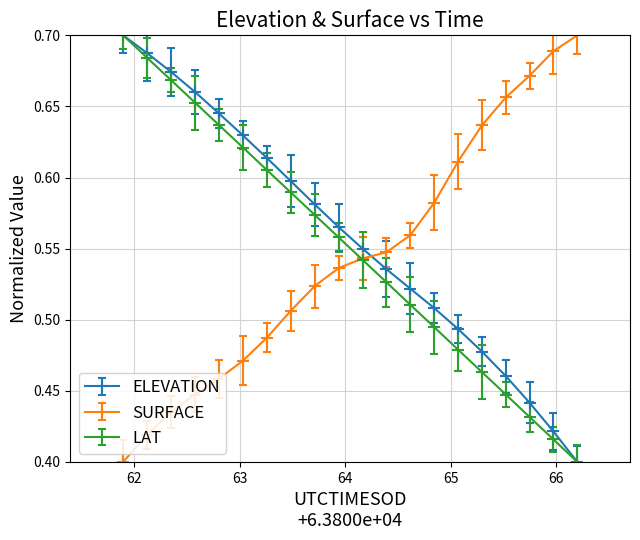

True or false: SURFACE has more than 2 interior local peaks.

False